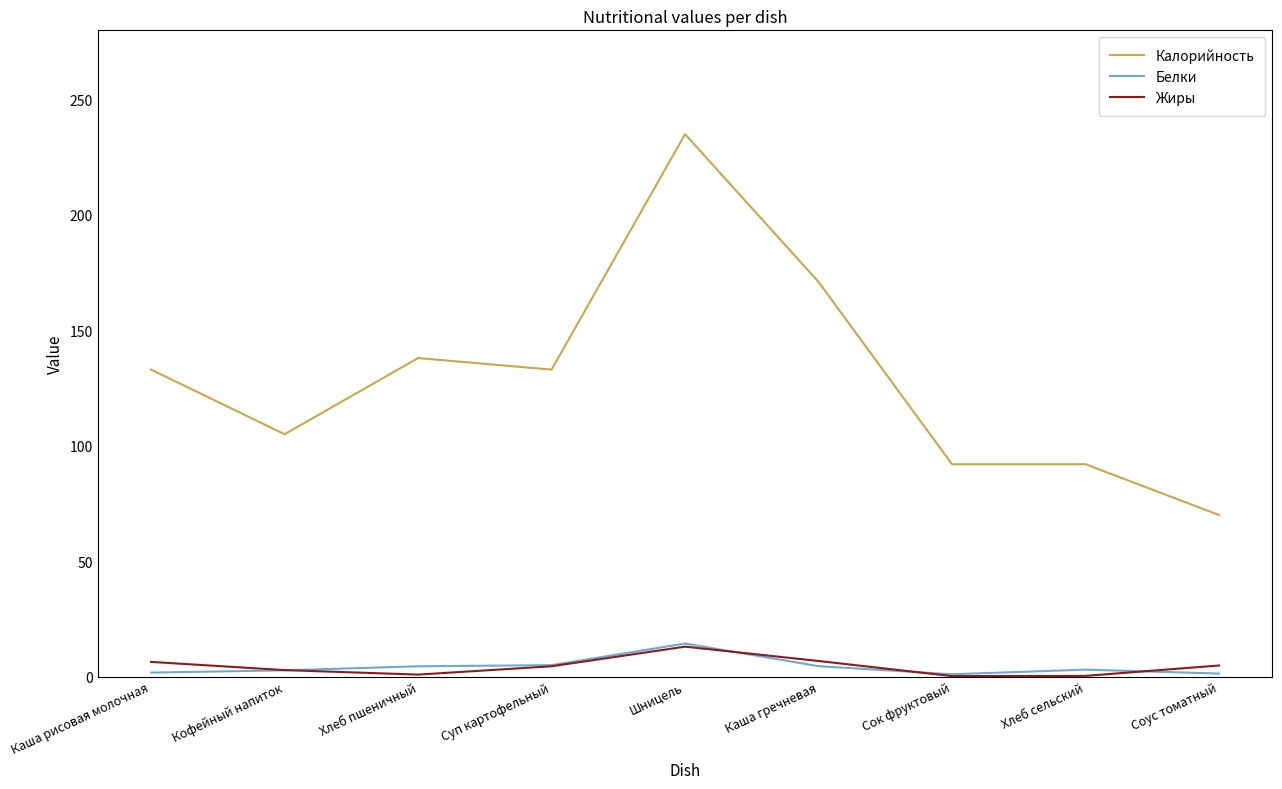

At which label is Калорийность closest to 152?

Хлеб пшеничный